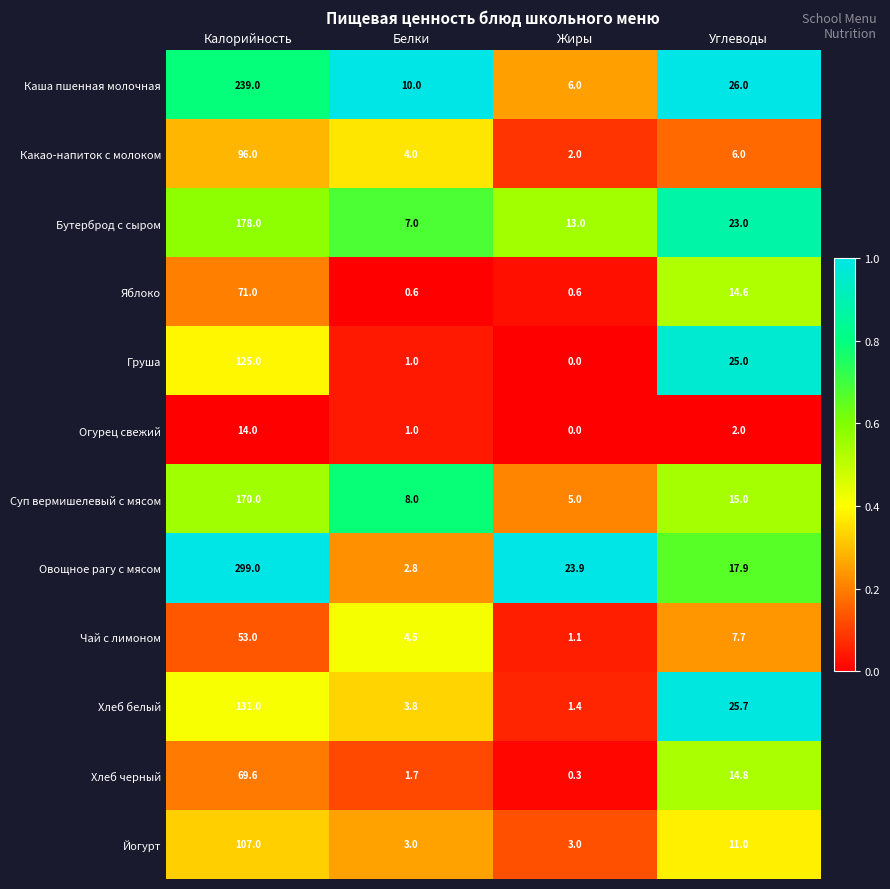

What is the approximate value of Груша at Углеводы?

25.0